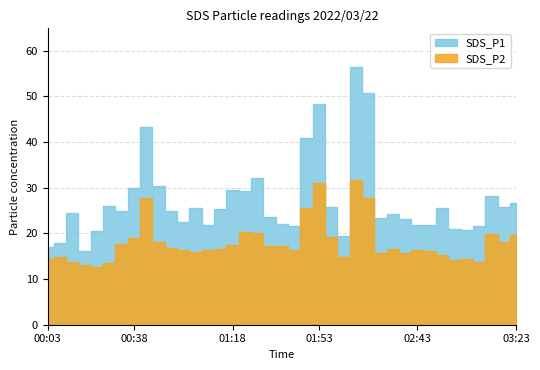

What is the maximum value shown in the chart?

56.4